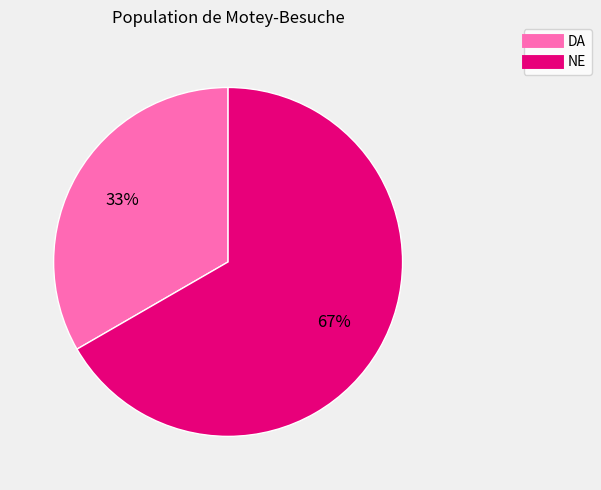

What percentage is the NE slice, to the nearest percent?

67%